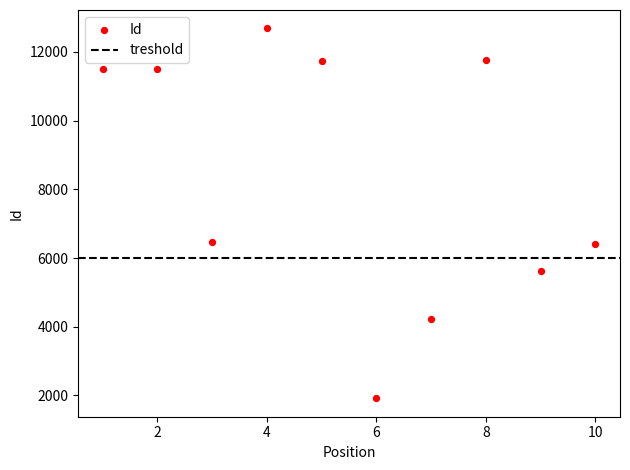

What is the average X value?

6